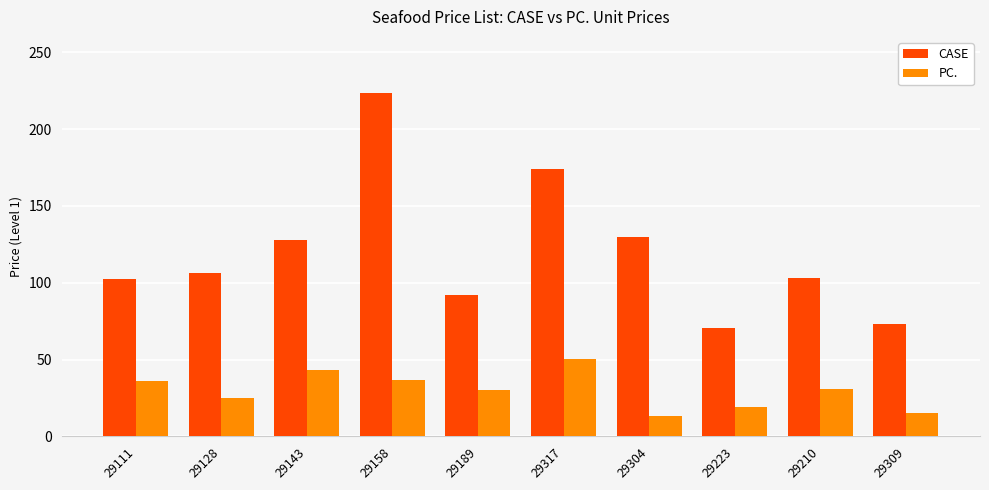

What is the difference between the highest and lowest values at 29111?

66.1